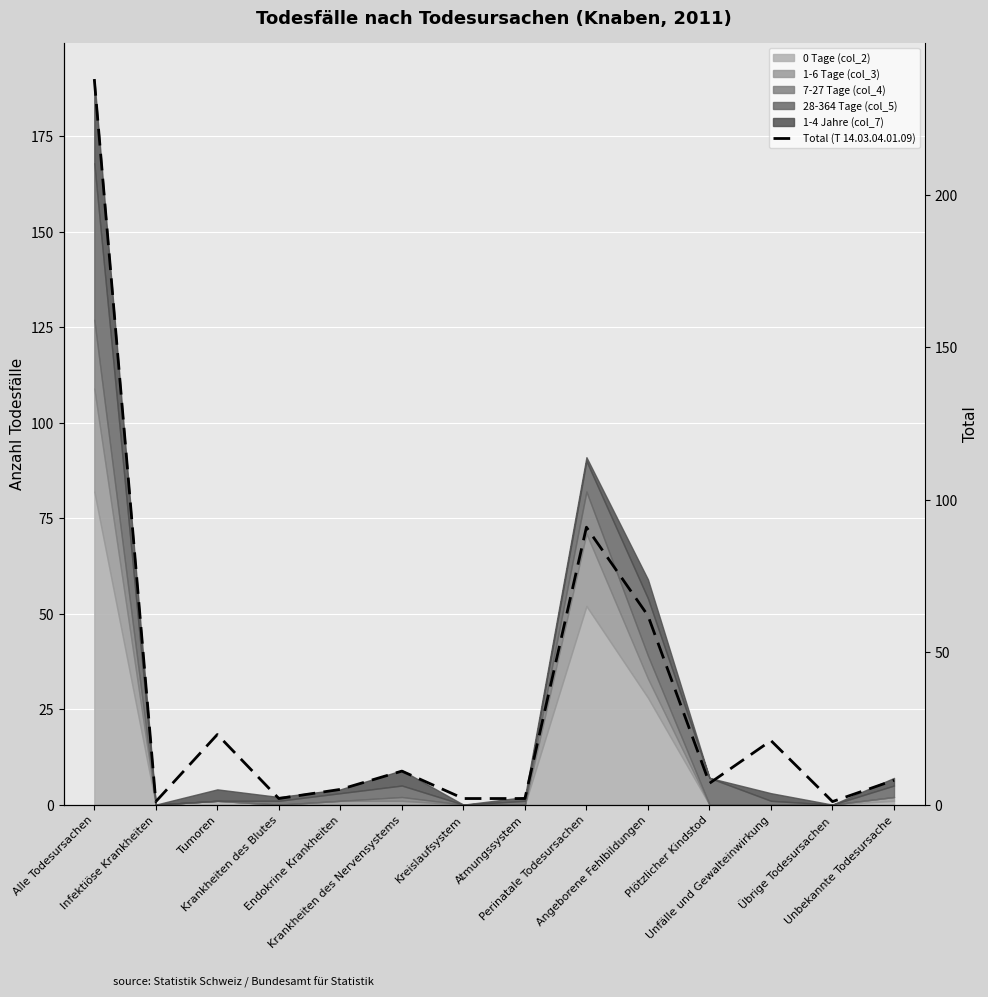

Between Kreislaufsystem and Krankheiten des Blutes, which is larger?

Kreislaufsystem